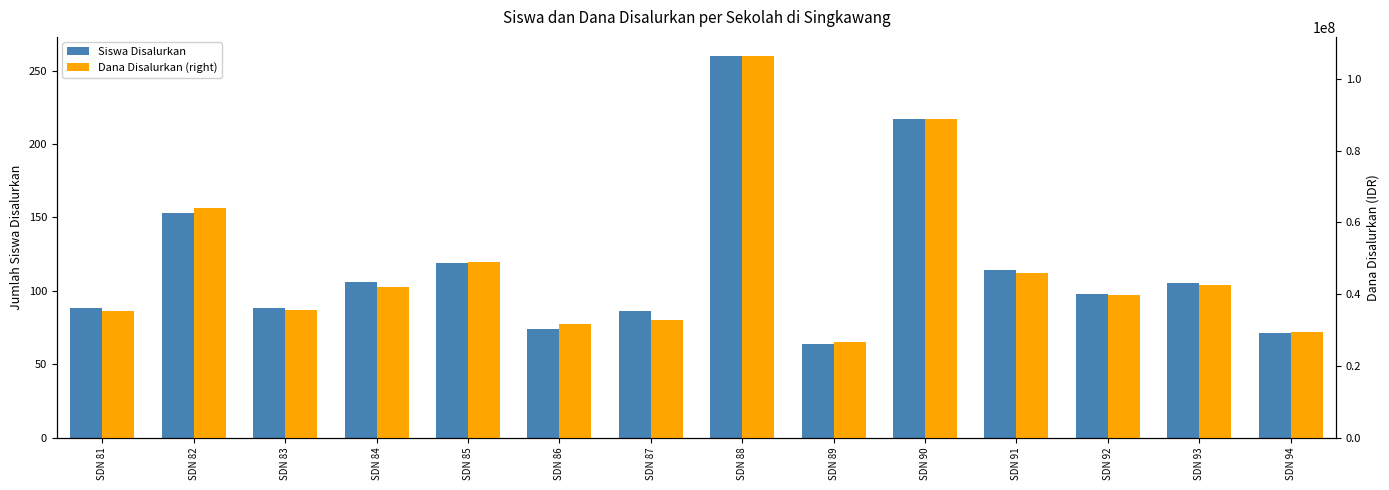

Reading right to left, what are all the values shown in this chart?

Siswa Disalurkan: 71	105	98	114	217	64	260	86	74	119	106	88	153	88
Dana Disalurkan (right): 29475000	42525000	39825000	45900000	88875000	26775000	106425000	32850000	31725000	49050000	41850000	35550000	64125000	35325000